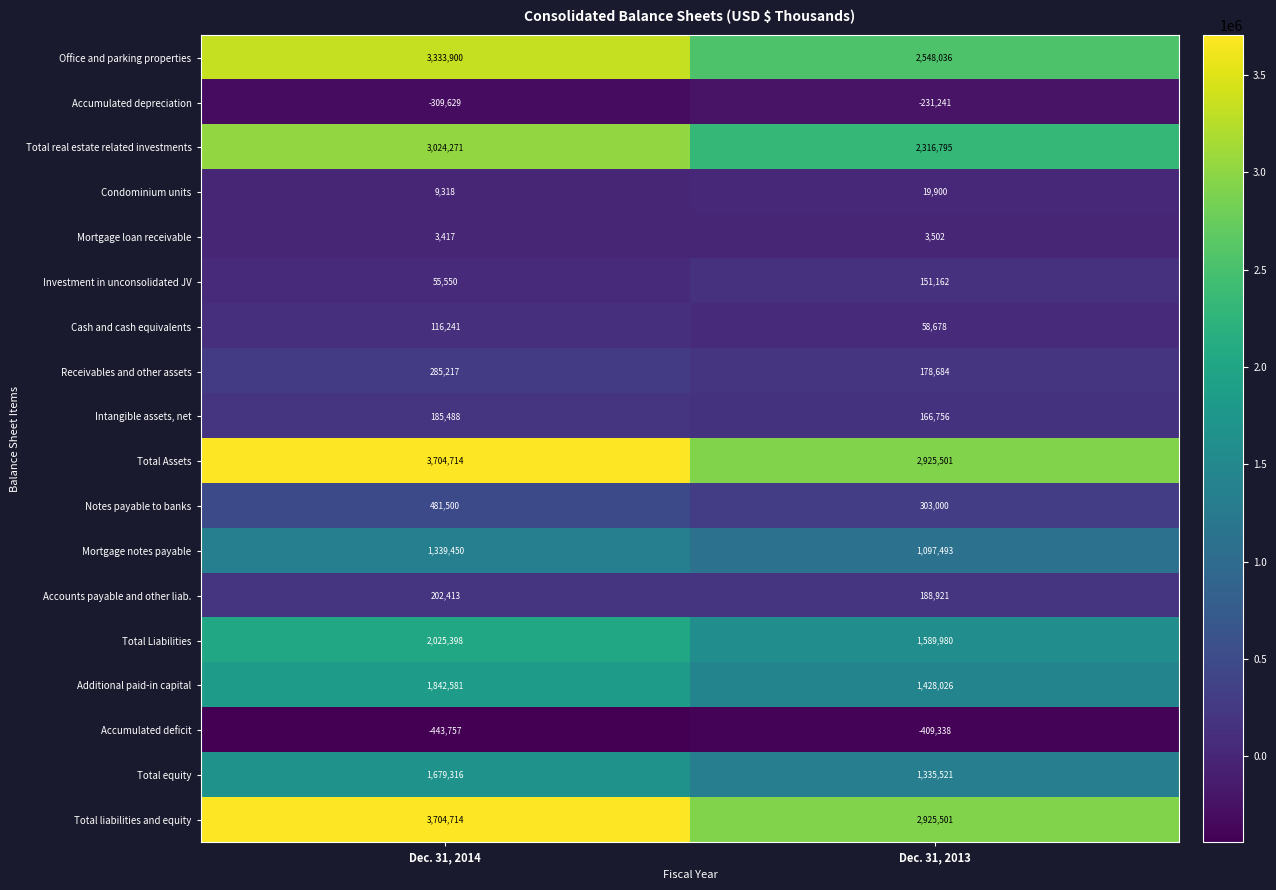

What is the spread (max minus min) of values at Dec. 31, 2014?

4148471